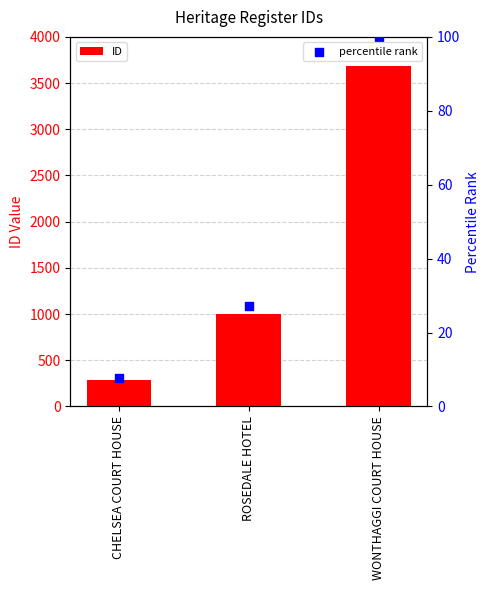

Is the value of percentile rank at ROSEDALE HOTEL greater than the value of ID at CHELSEA COURT HOUSE?

No